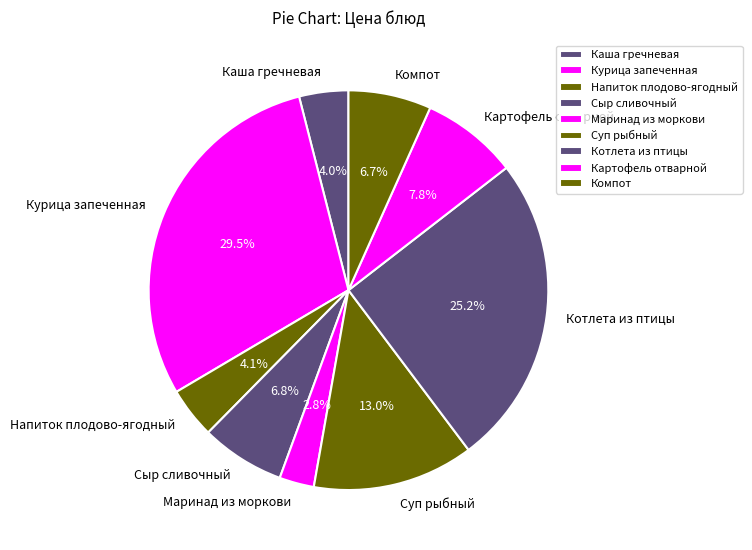

Which category has the smallest portion of the pie?

Маринад из моркови